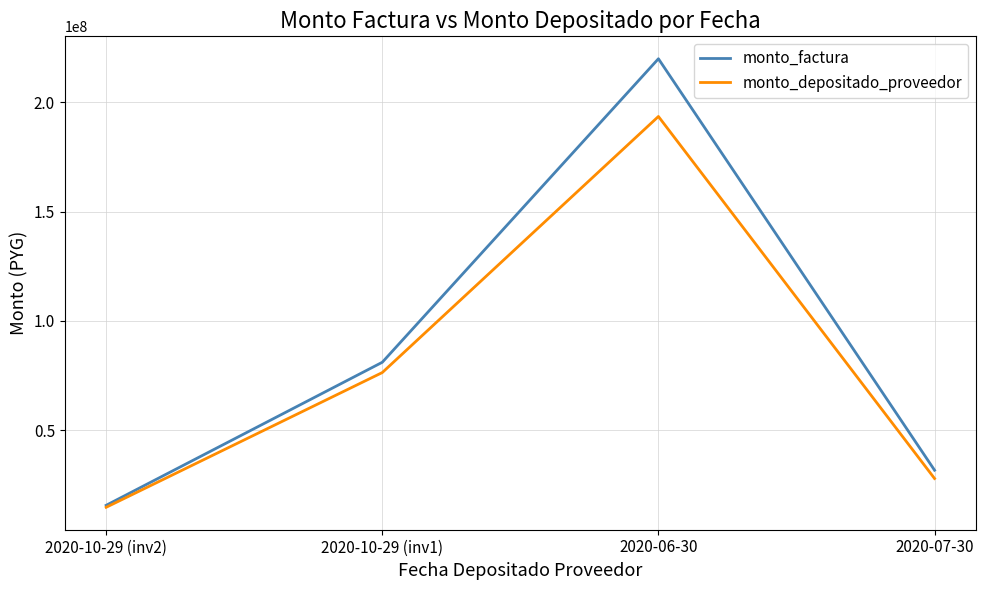

Read the monto_depositado_proveedor value at 2020-06-30.

193584000